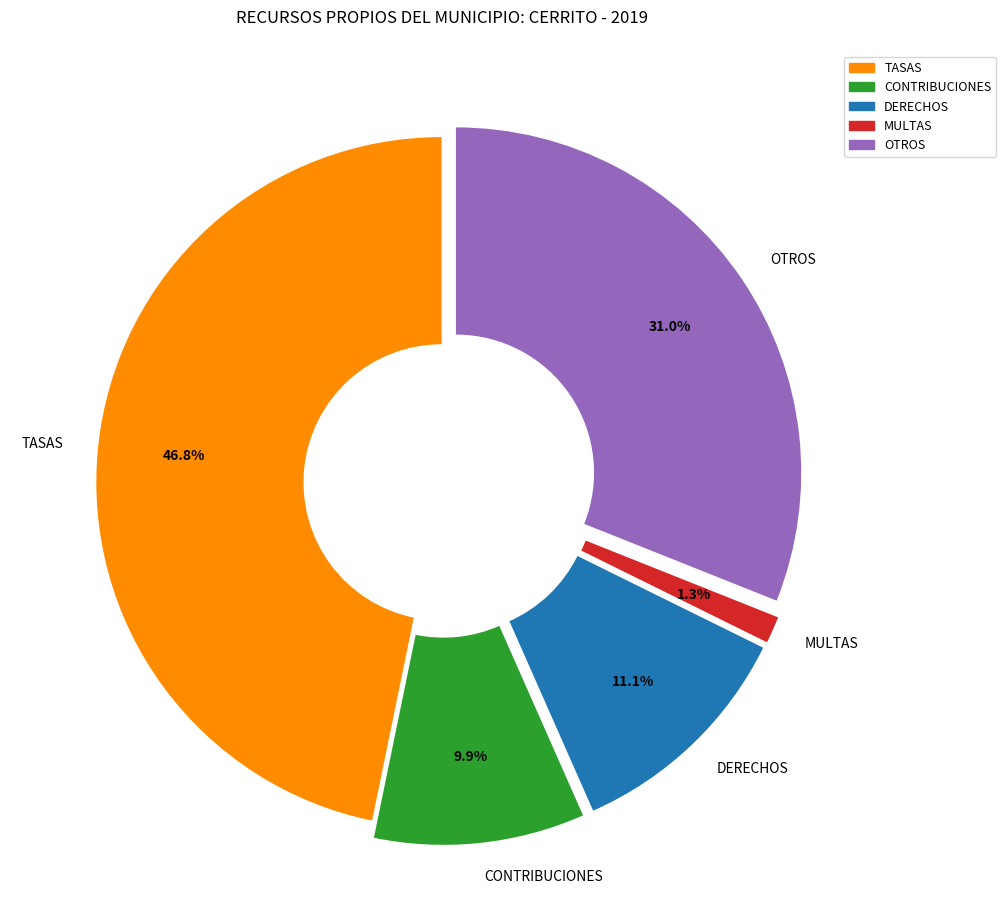

Is it true that MULTAS is 11% of the pie?

False